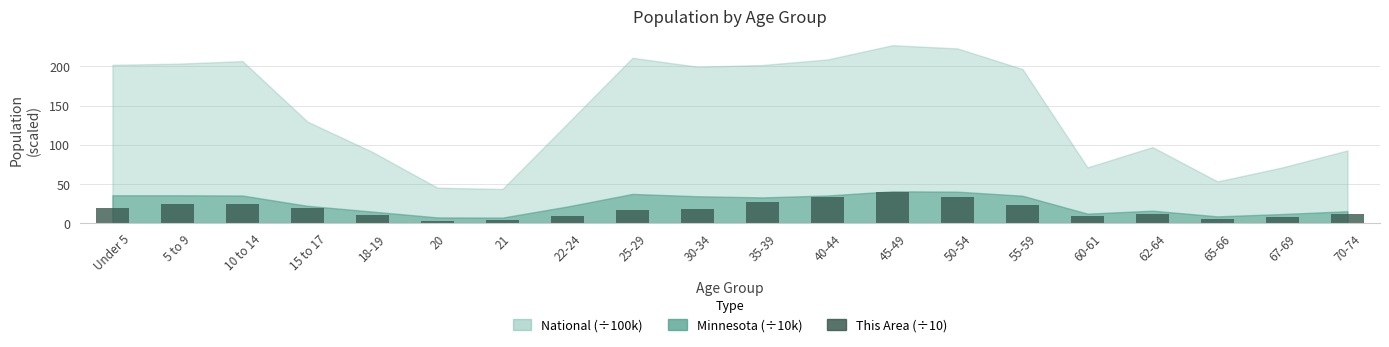

What is the greatest value displayed?

39.6